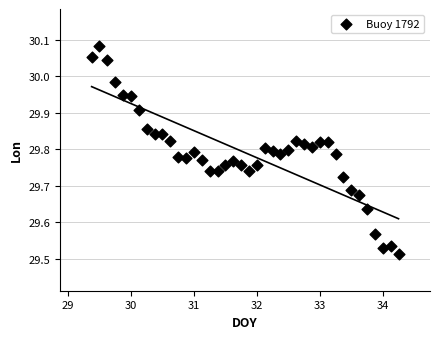

What is the range of X values (max minus min)?

4.9